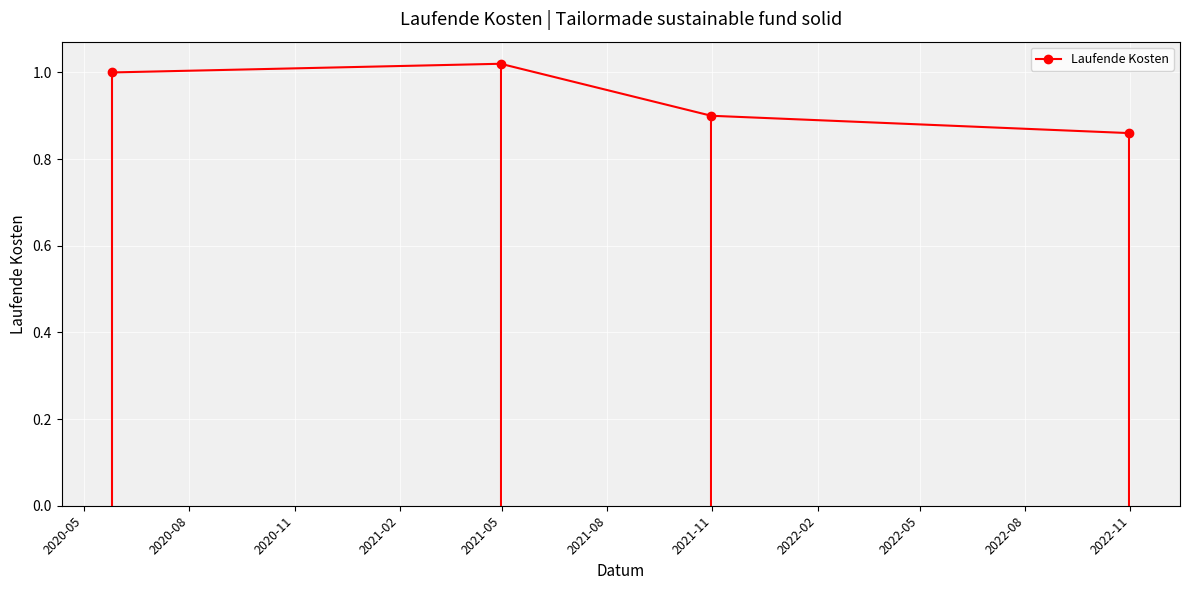

What is the average value?

0.9